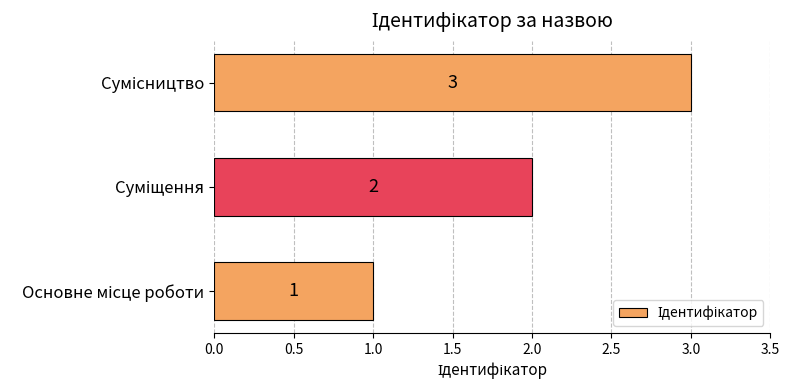

How many values are between 1 and 3?

3